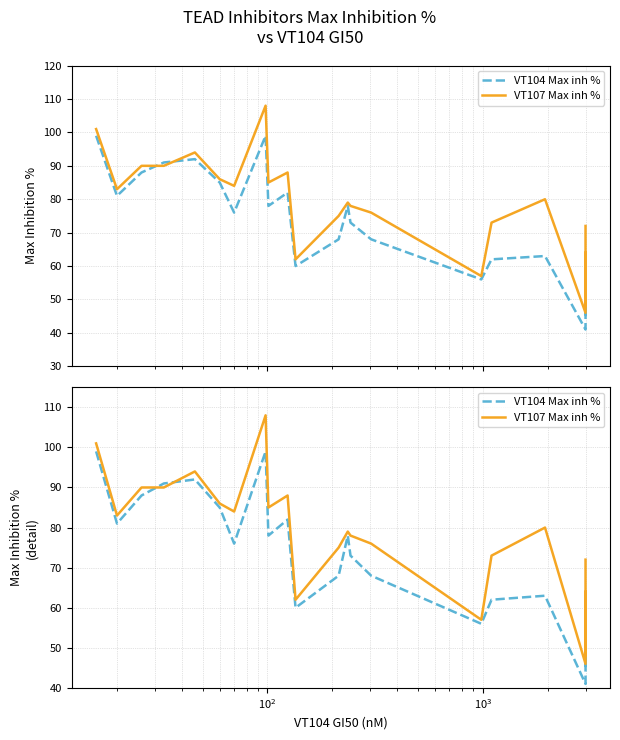

Does the chart have visible grid lines?

Yes